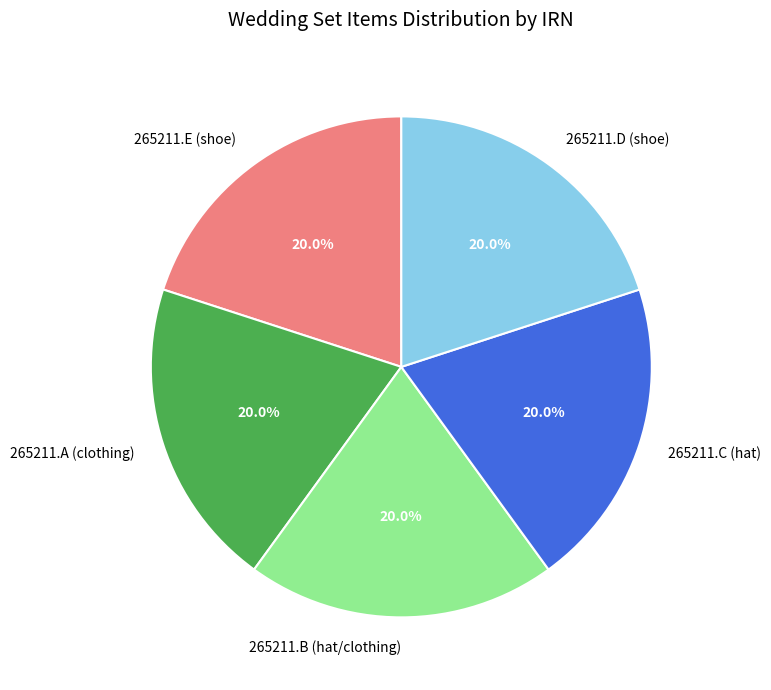

Is it true that 265211.D (shoe) is 33% of the pie?

False